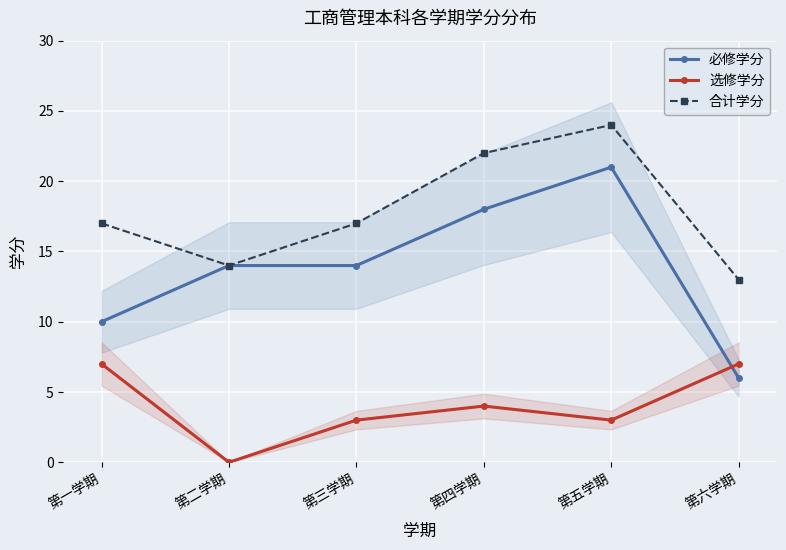

At how many categories does at least one series exceed 1?

6